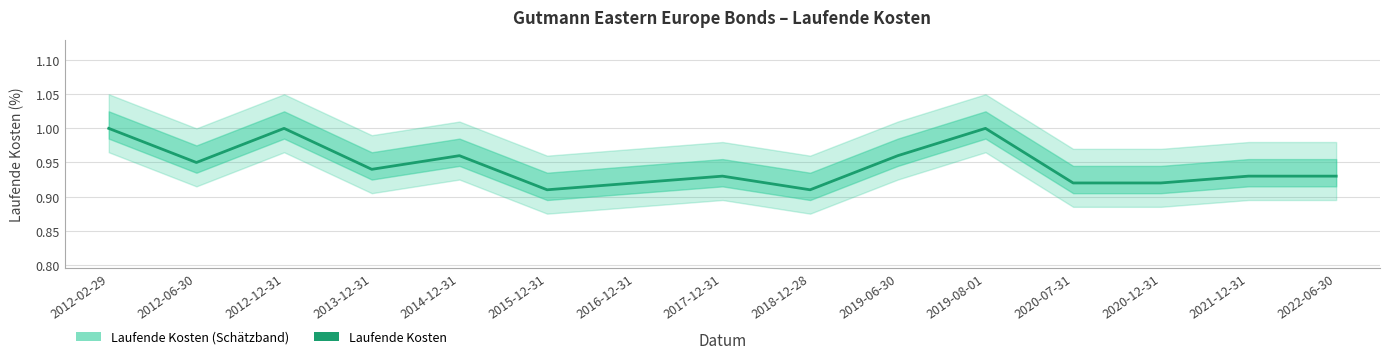

What is the smallest value displayed?

0.9